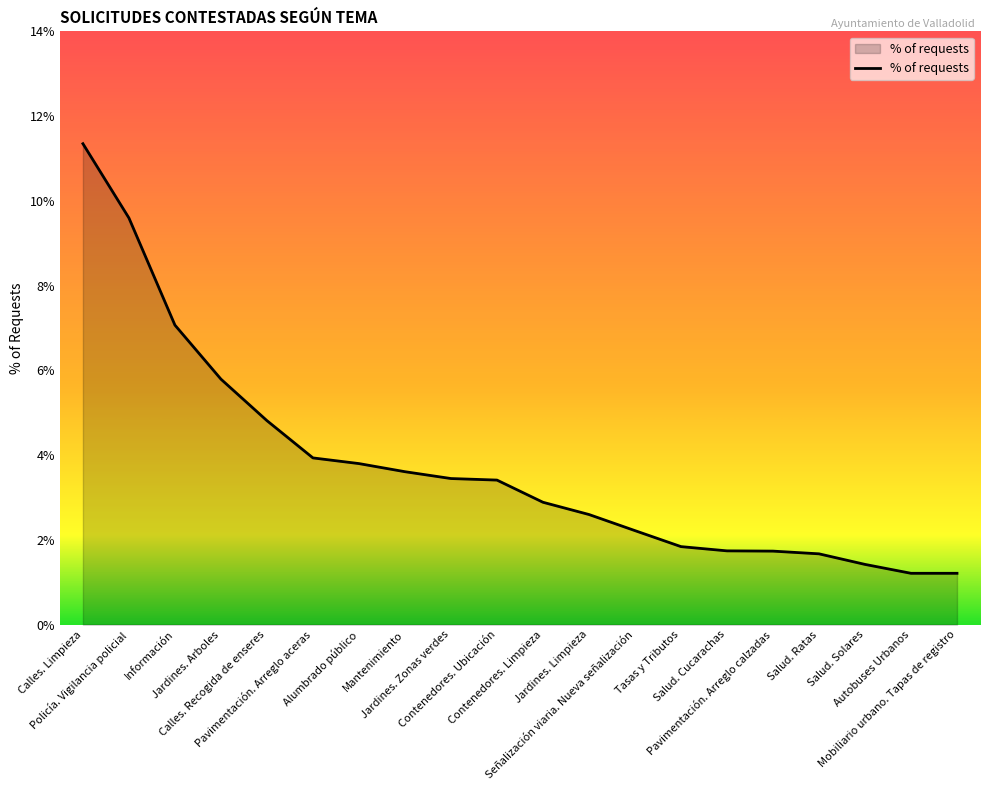

Which label corresponds to the largest value in the chart?

Calles. Limpieza